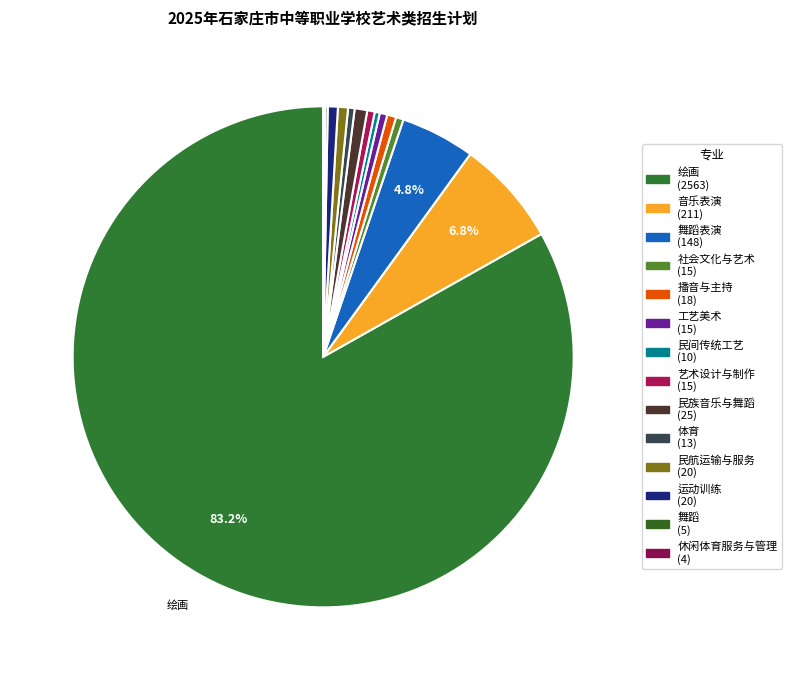

Which category has the smallest portion of the pie?

休闲体育服务与管理